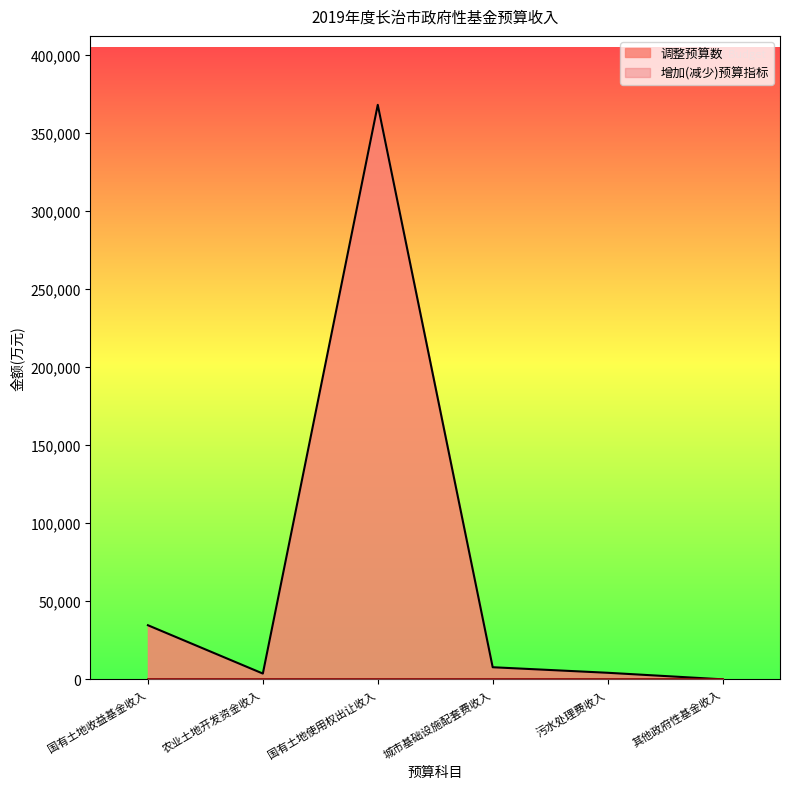

How many lines are shown in the chart?

2